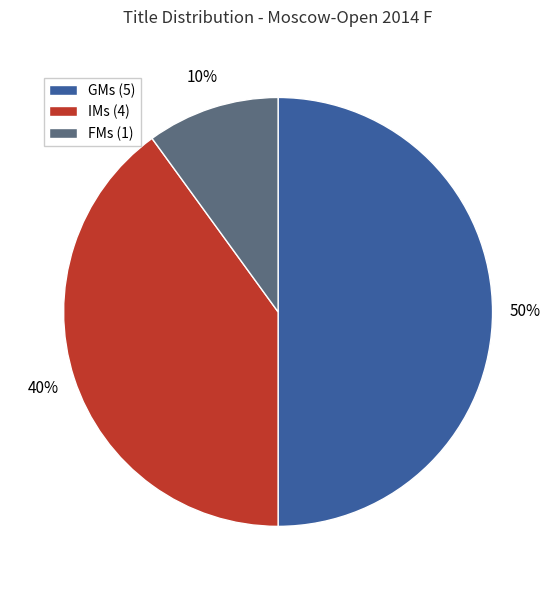

How many slices are in this pie chart?

3